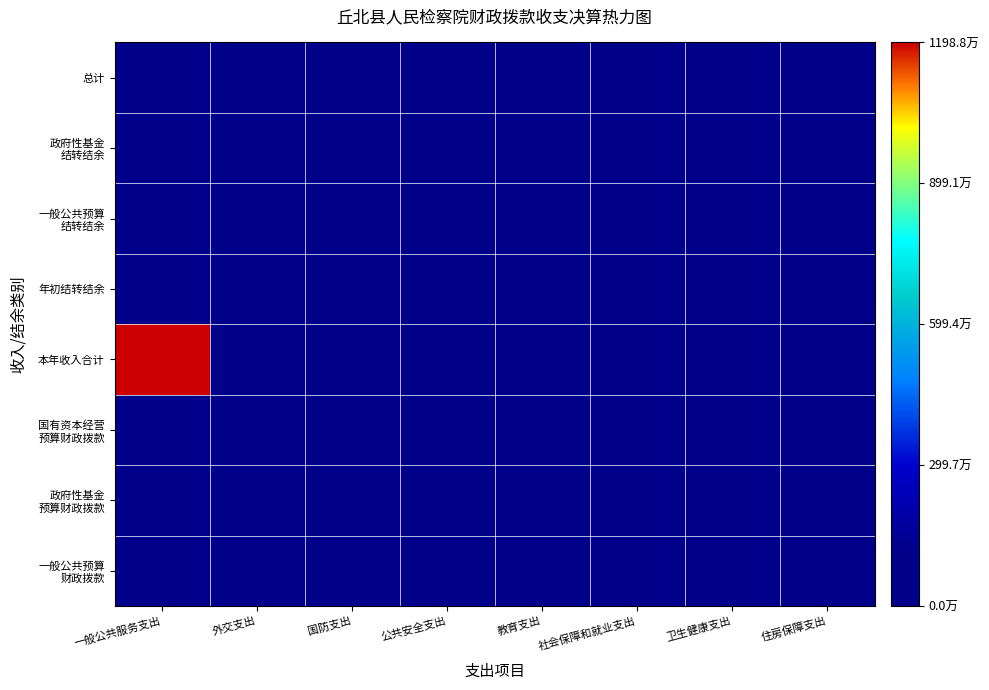

What is the total value across all series at 外交支出?

0.1